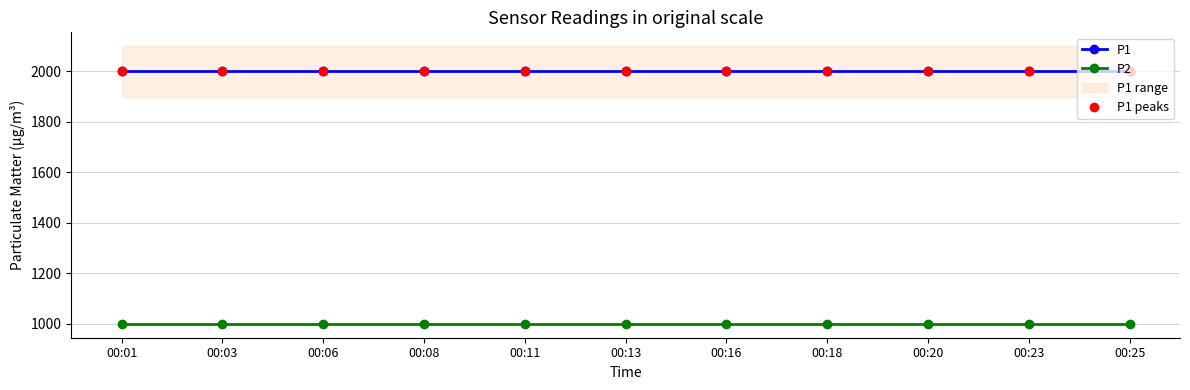

Which label corresponds to the largest value in the chart?

00:01